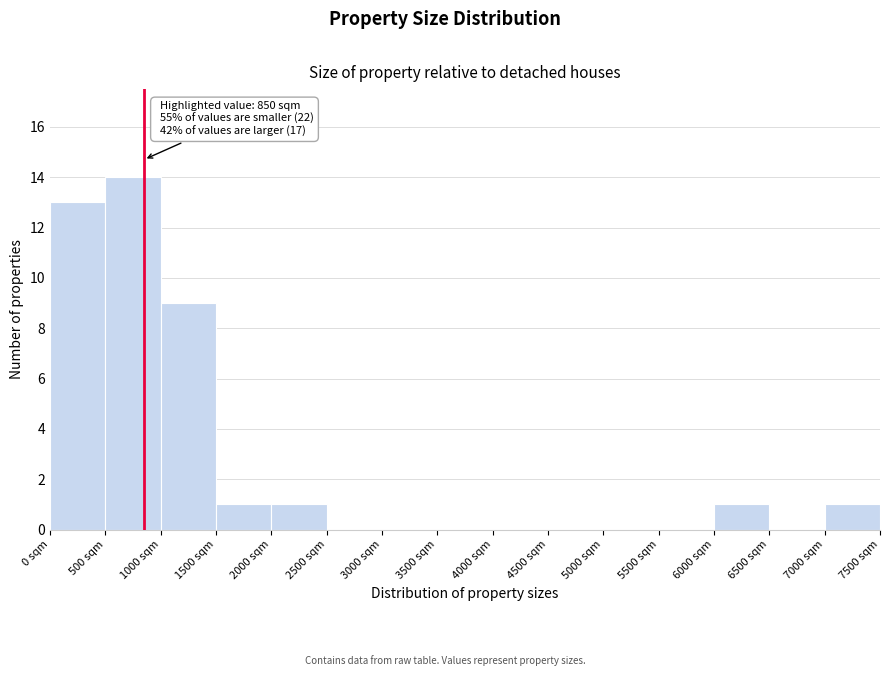

Which range on the x-axis has the tallest bar?

500 to 1000